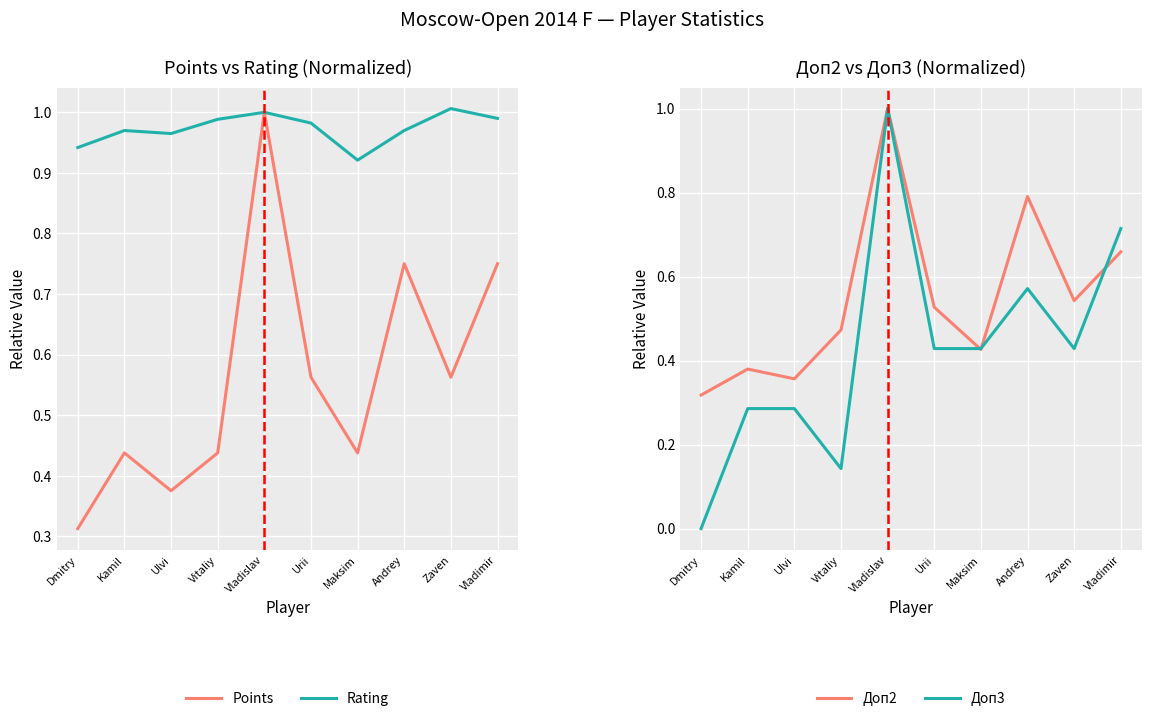

Read the Доп3 value at Vladimir.

0.7